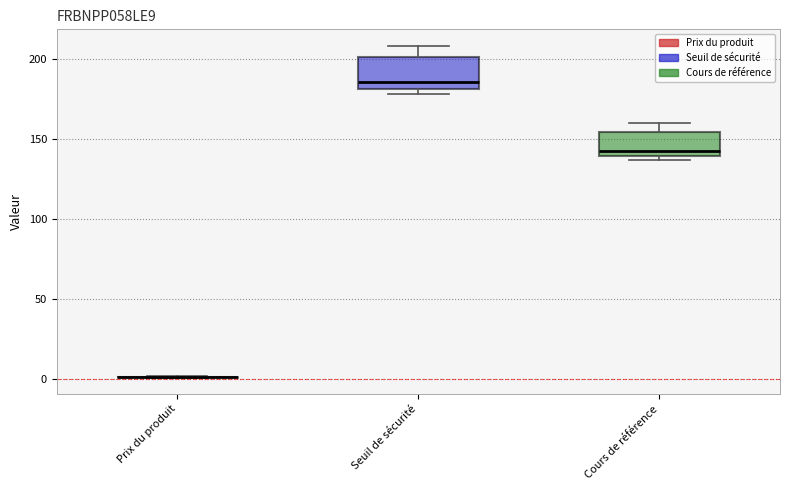

Reading left to right, transcribe this box plot: for each box, give where its median line is, the range the box spans, and where its two whiskers end, as read against the y-axis. The values are not printed on the chart, so give them approximately, as read against the axis.

Prix du produit: box collapsed to a line at 0, whiskers 0 to 0
Seuil de sécurité: median 185, box 180 to 200, whiskers 180 (just below the box's lower edge) to 210
Cours de référence: median 140 (just above the box's lower edge), box 140 to 155, whiskers 135 to 160